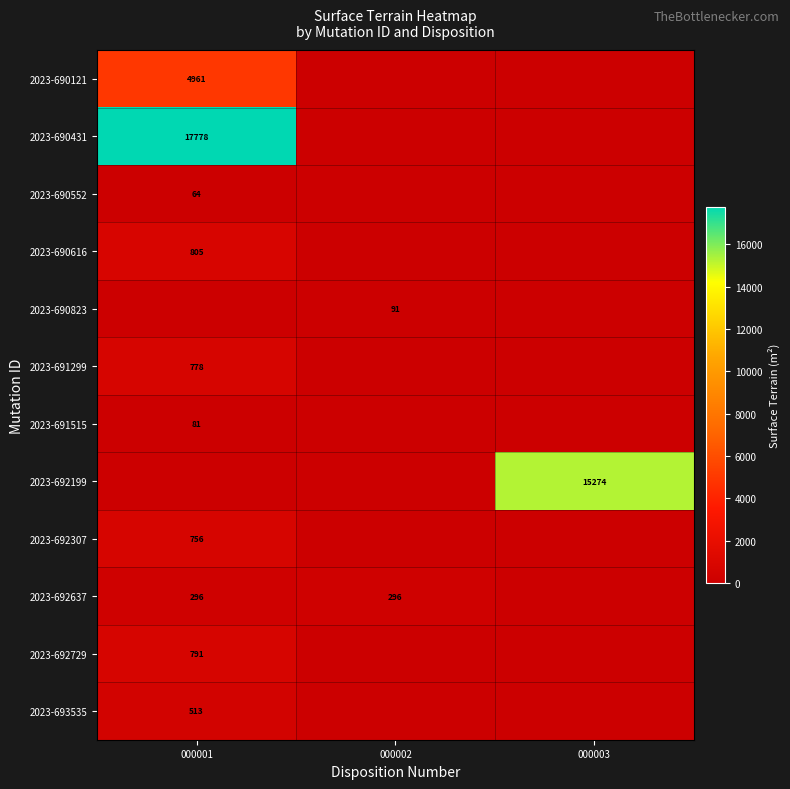

The value of 2023-692729 at 000001 is 791. True or false?

True